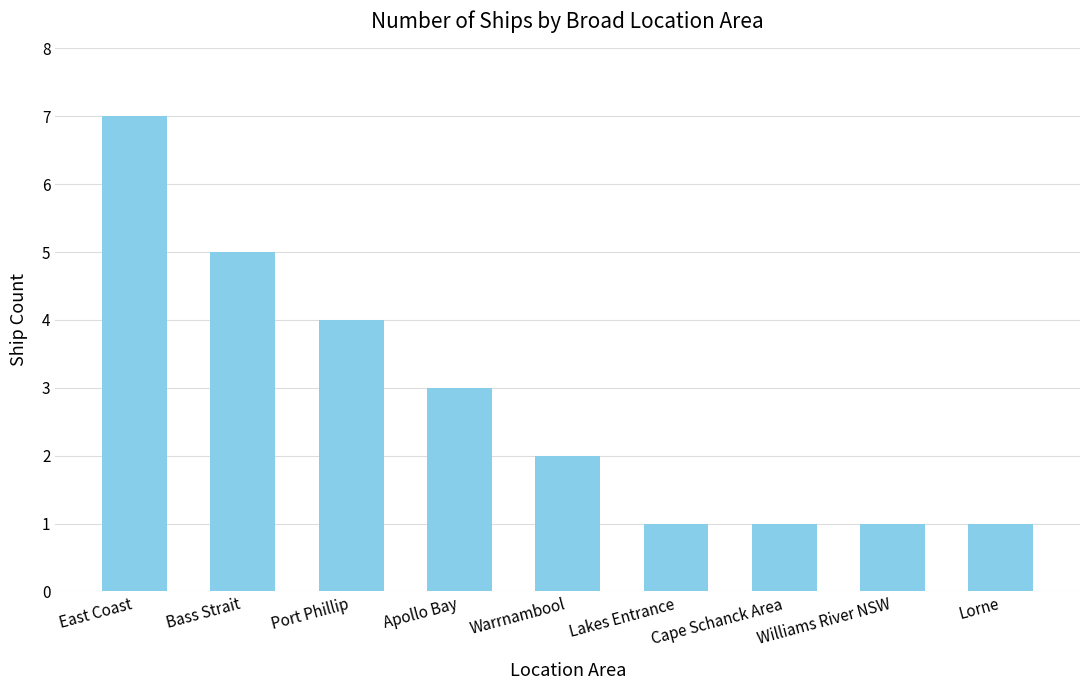

What is the label of the 6th bar from the right?

Apollo Bay